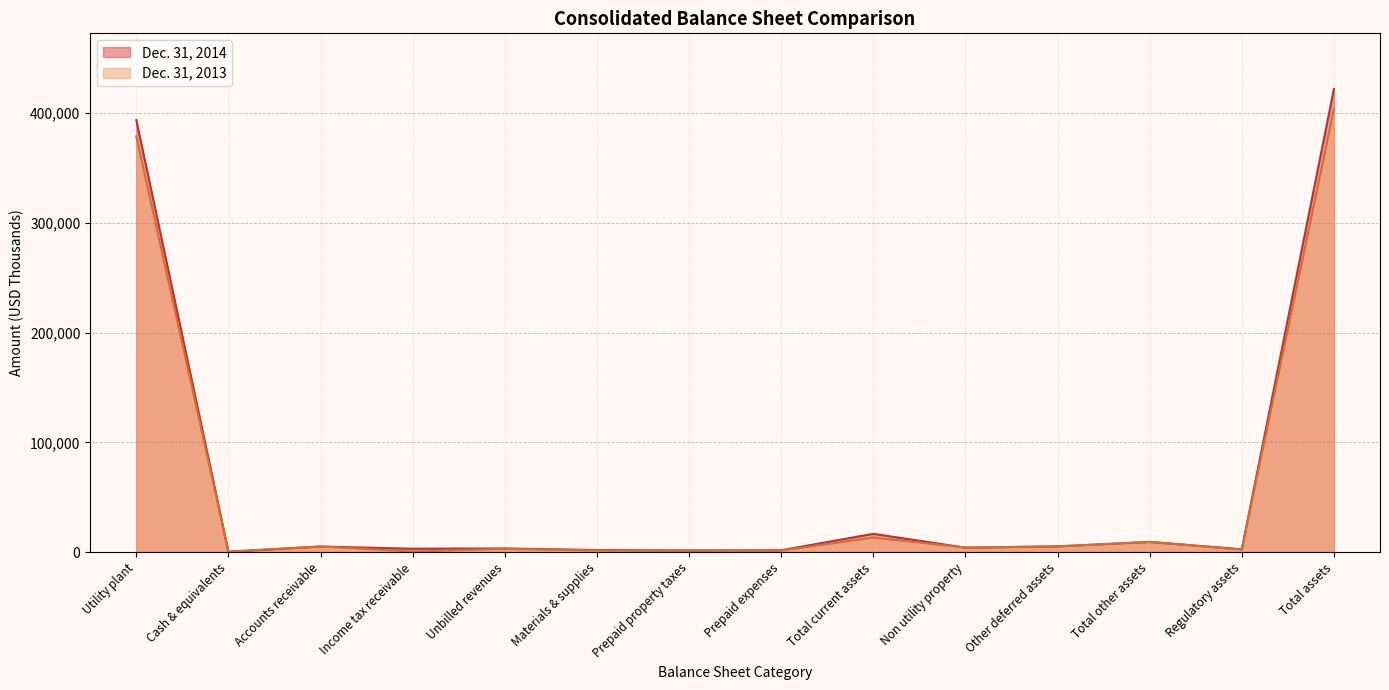

List the labels in order of Dec. 31, 2013 value, largest first.

Total assets, Utility plant, Total current assets, Total other assets, Other deferred assets, Accounts receivable, Non utility property, Unbilled revenues, Regulatory assets, Prepaid property taxes, Materials & supplies, Prepaid expenses, Income tax receivable, Cash & equivalents